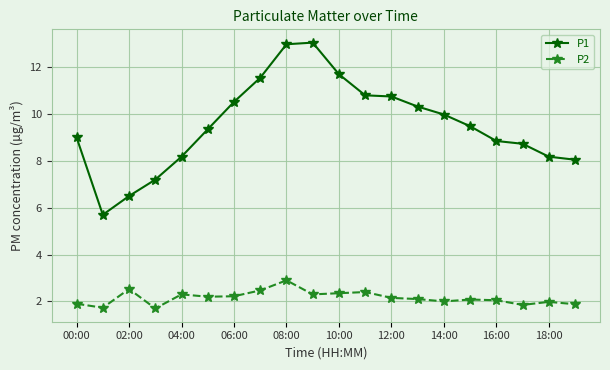

Which series has the widest spread of values?

P1